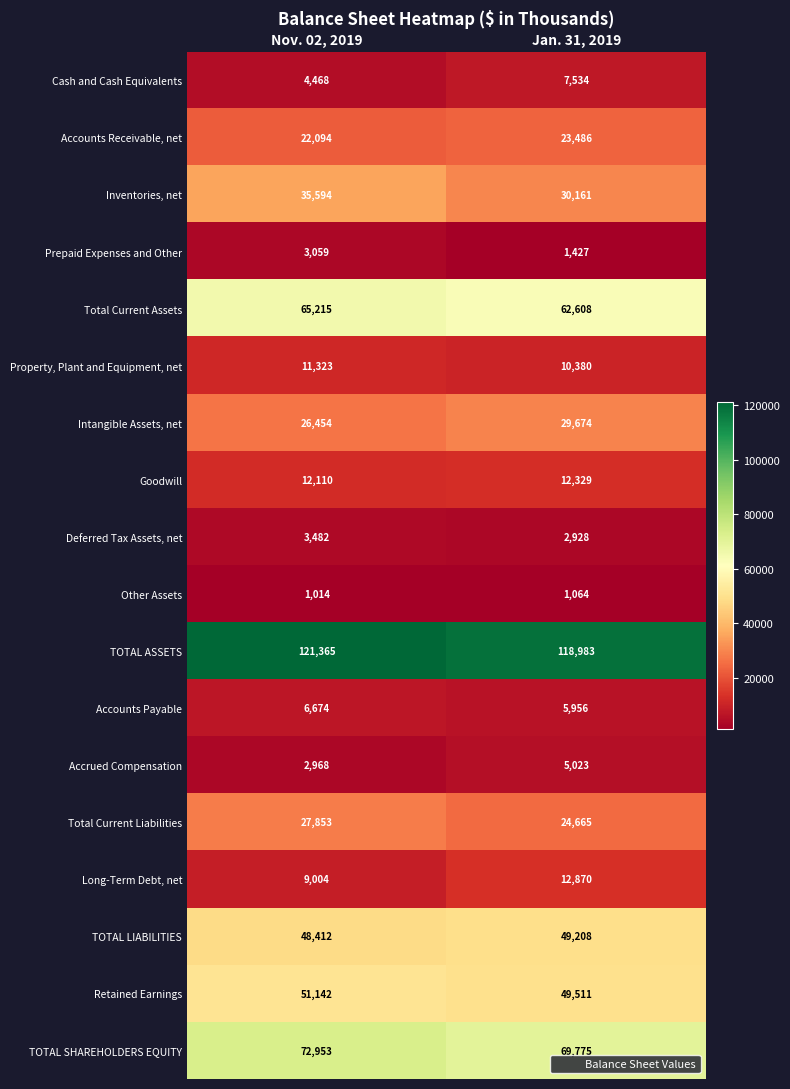

At Nov. 02, 2019, list the series in order from largest to smallest.

TOTAL ASSETS, TOTAL SHAREHOLDERS EQUITY, Total Current Assets, Retained Earnings, TOTAL LIABILITIES, Inventories, net, Total Current Liabilities, Intangible Assets, net, Accounts Receivable, net, Goodwill, Property, Plant and Equipment, net, Long-Term Debt, net, Accounts Payable, Cash and Cash Equivalents, Deferred Tax Assets, net, Prepaid Expenses and Other, Accrued Compensation, Other Assets